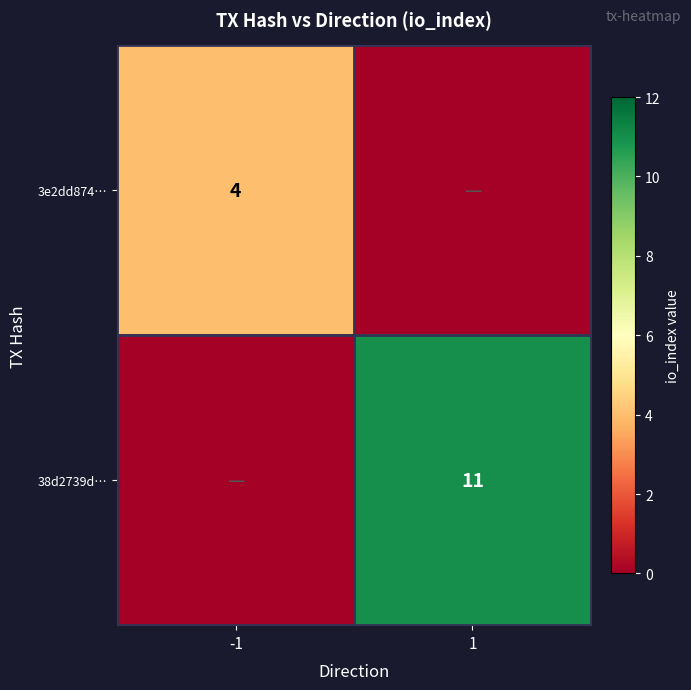

The value of 38d2739d… at 1 is 8. True or false?

False